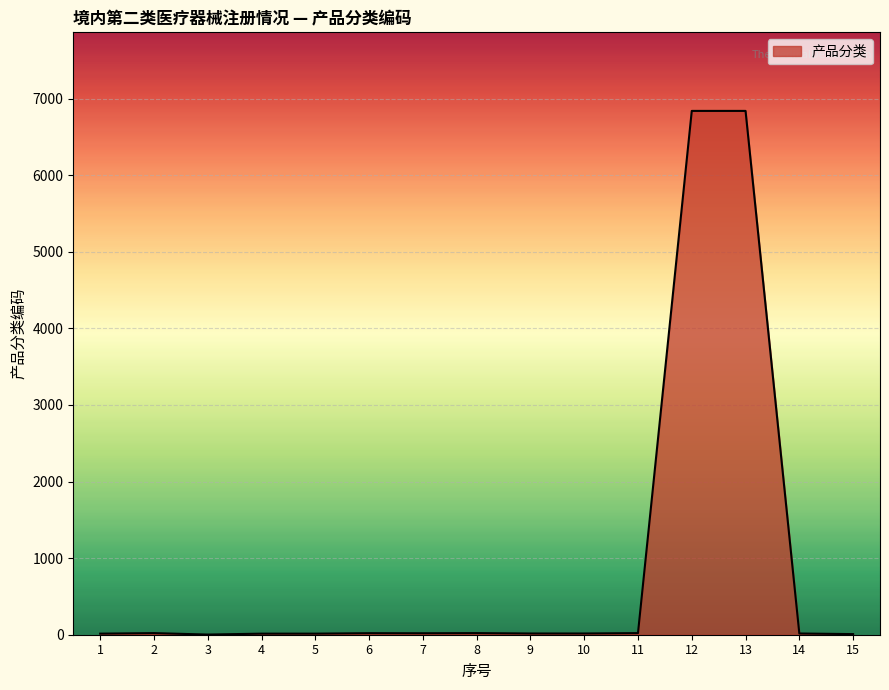

What is the difference between the maximum and minimum values?

6838